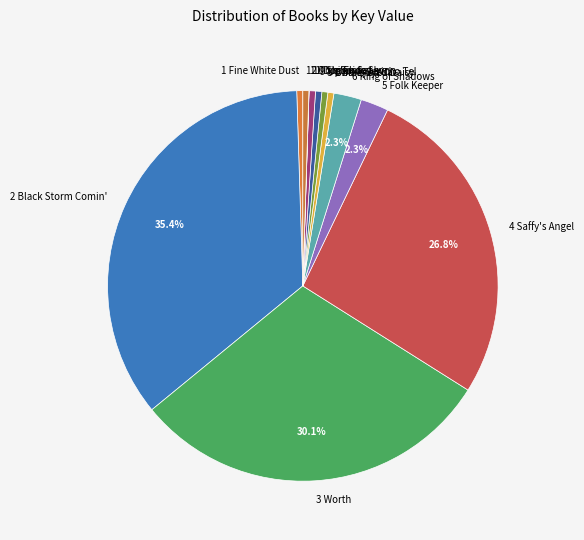

Does any single category account for the majority?

No